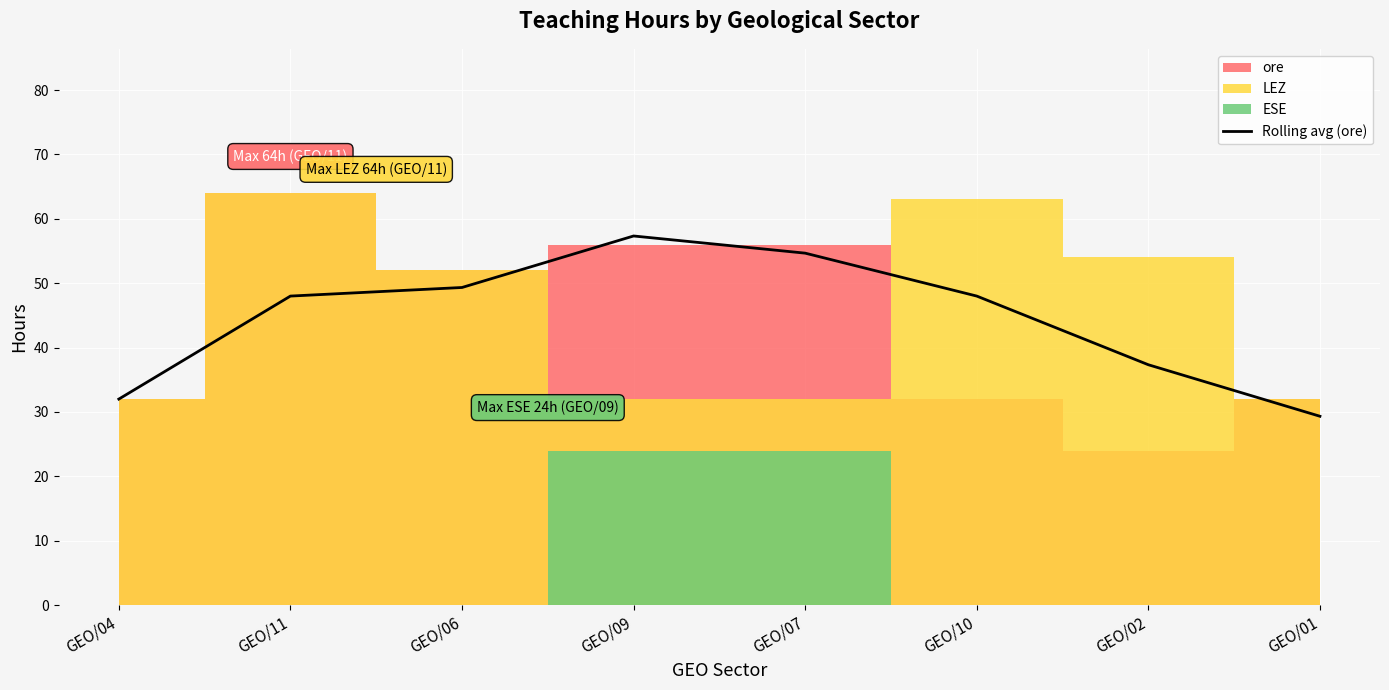

Which category has the lowest value in the Rolling avg (ore) series?

GEO/01